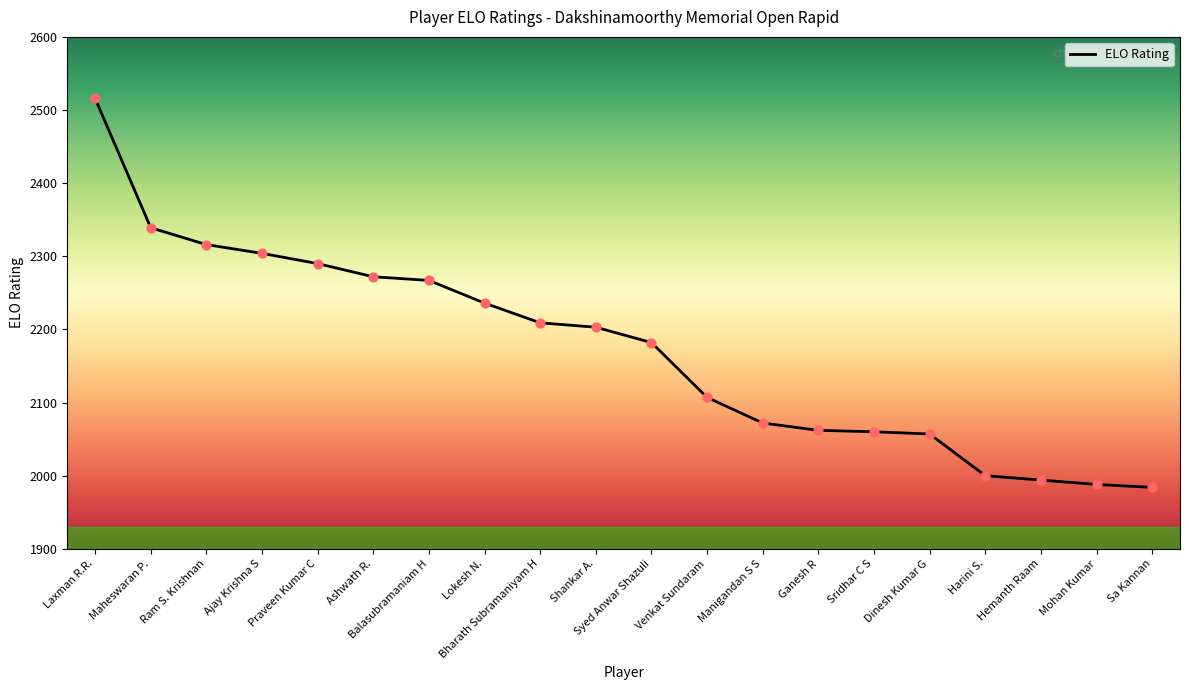

What is the change in value from Praveen Kumar C to Syed Anwar Shazuli?

-108